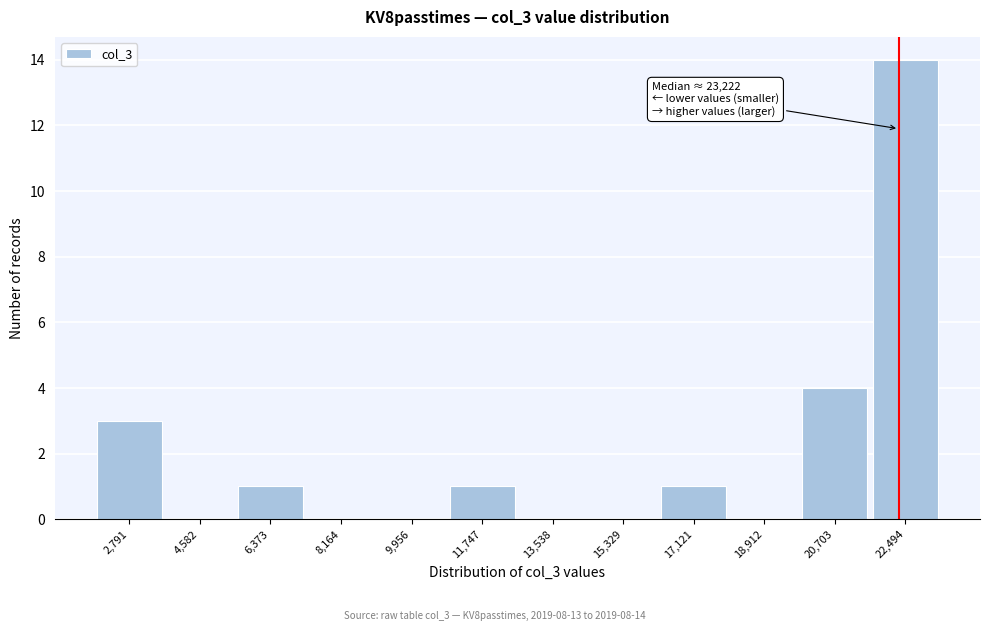

Reading left to right, extract all data points from this chart.

2,791=3	4,582=0	6,373=1	8,164=0	9,956=0	11,747=1	13,538=0	15,329=0	17,121=1	18,912=0	20,703=4	22,494=14